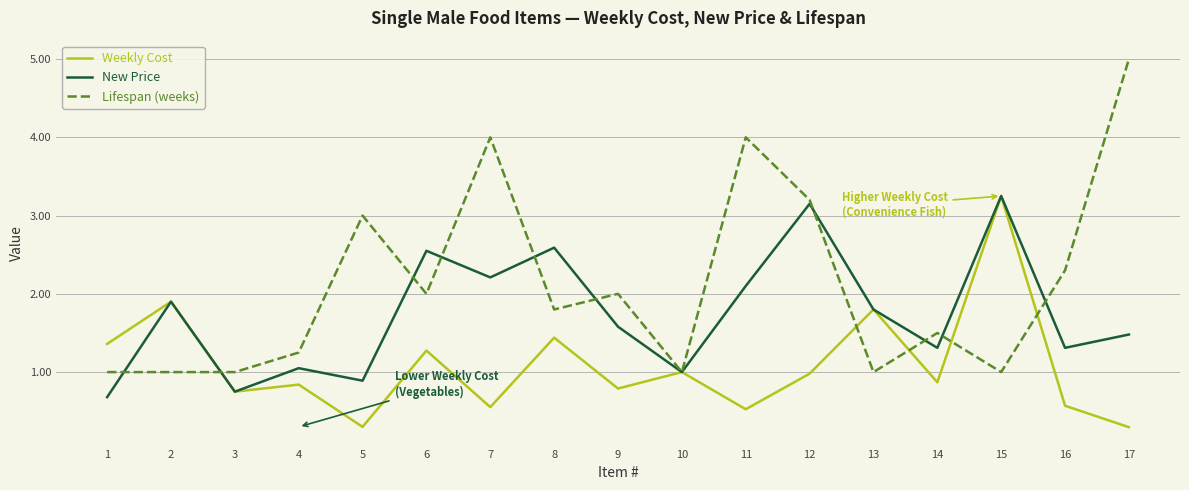

What is the sum of the New Price values at 4 and 8?

3.6